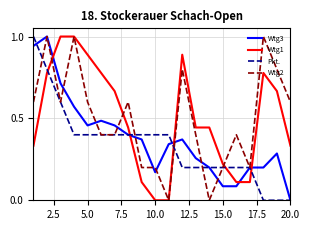

True or false: Wtg2 has more than 0 interior local peaks.

True